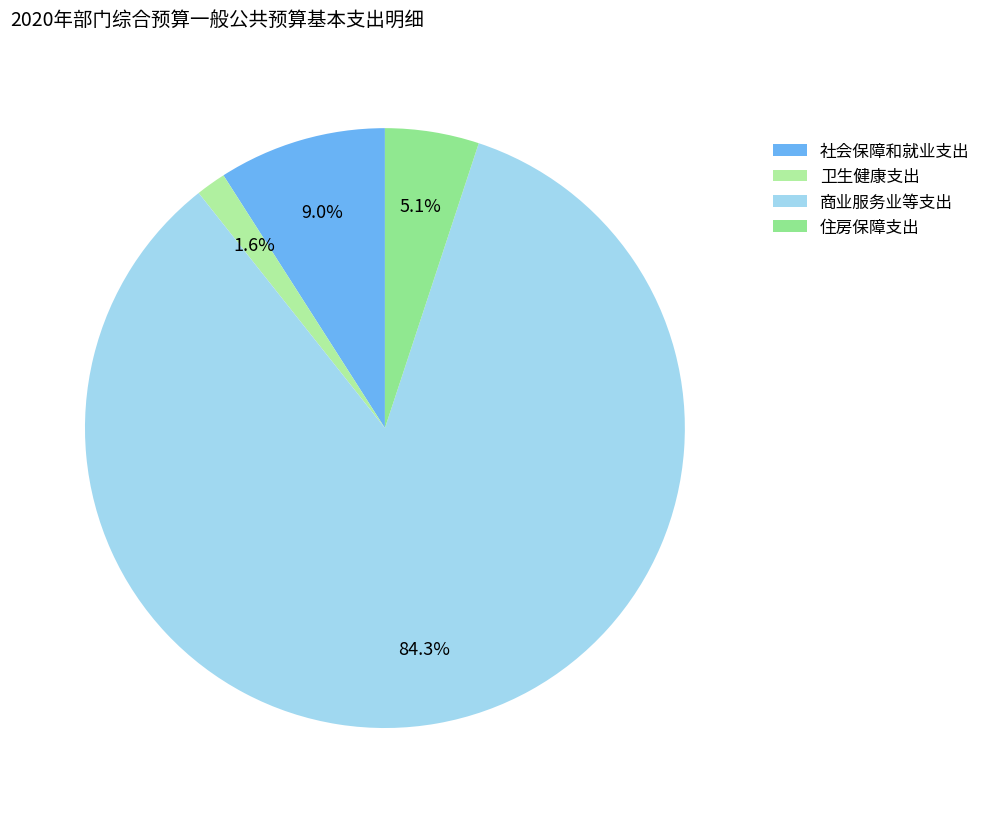

The 住房保障支出 slice represents 1% of the pie. True or false?

False